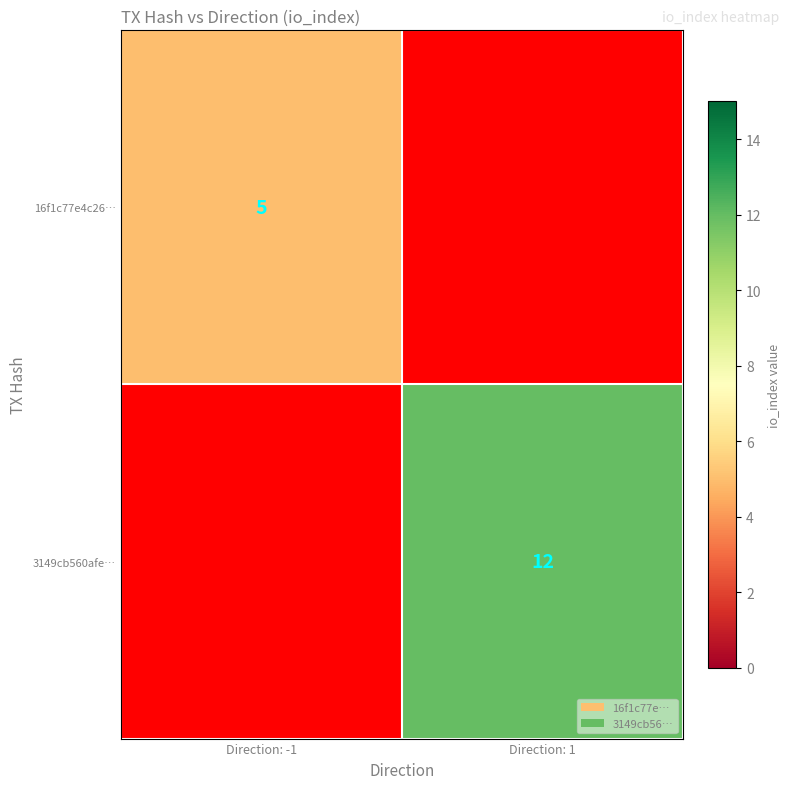

Is it true that 16f1c77e4c26… equals 5 at Direction: -1?

True